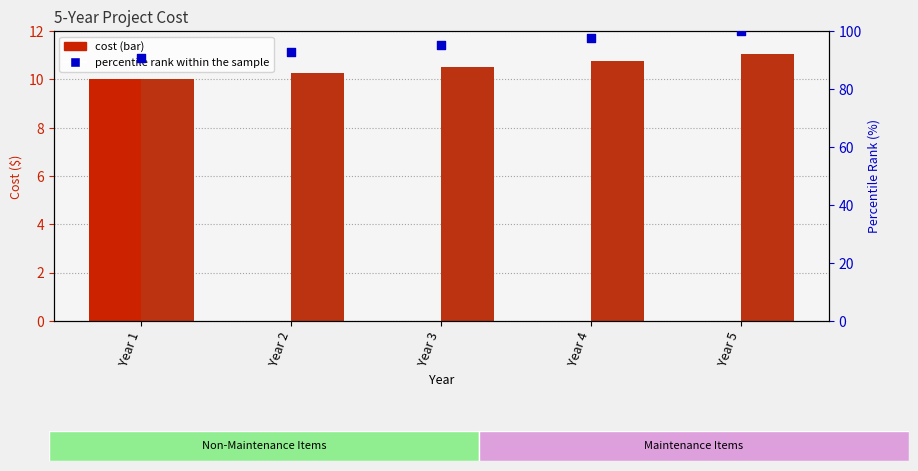

Which series has the largest total across all categories?

percentile rank within the sample